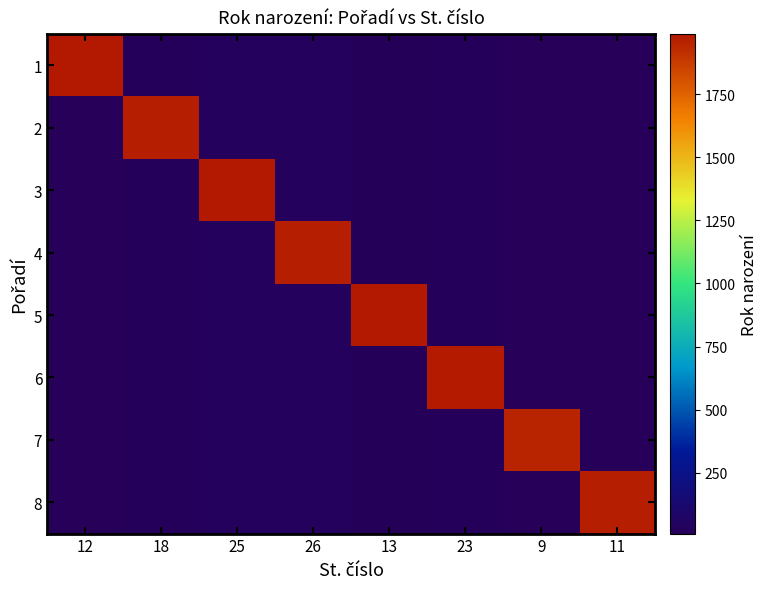

Which label corresponds to the smallest value in the chart?

9